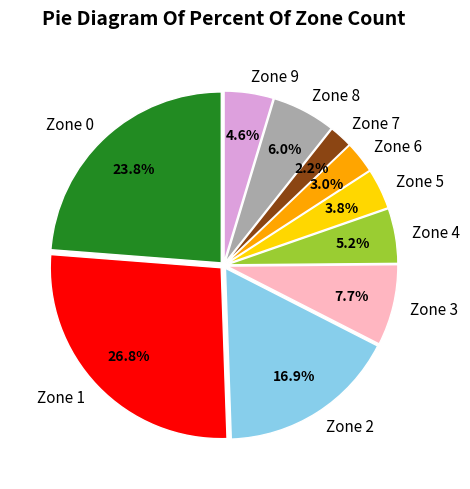

To the nearest percent, what portion does Zone 4 represent?

5%